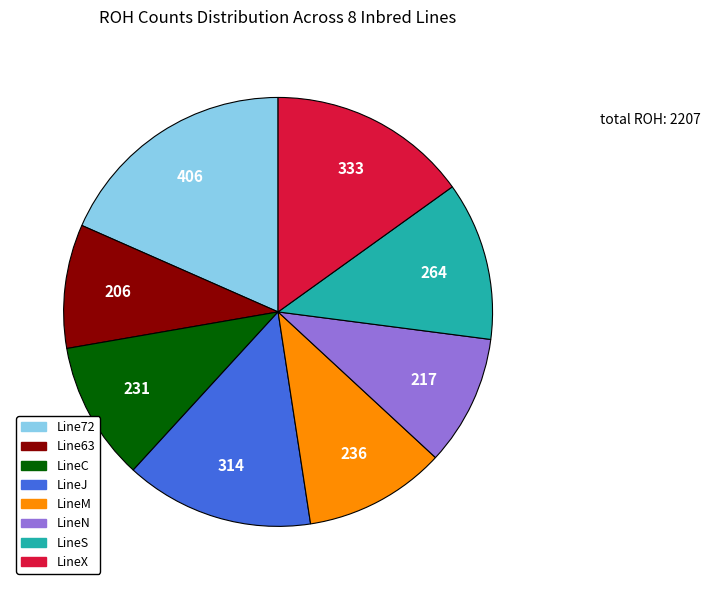

Count the number of slices in the pie.

8